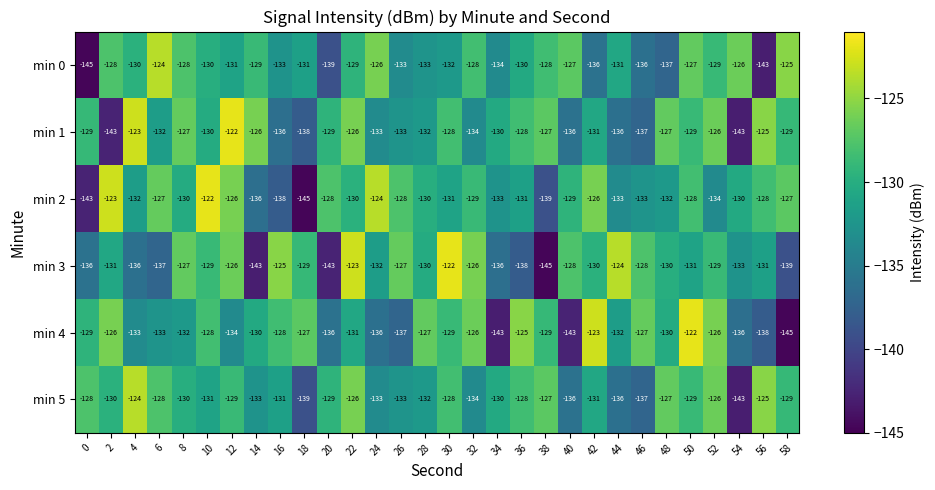

What is the spread (max minus min) of values at 38?

18